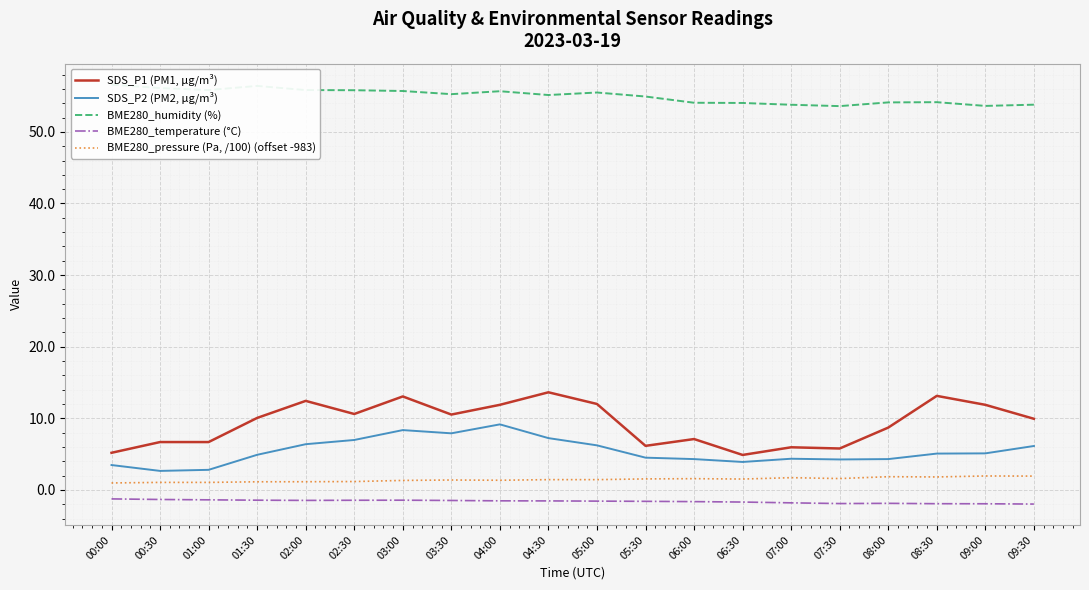

Which has a higher value, 00:00 or 04:30?

04:30